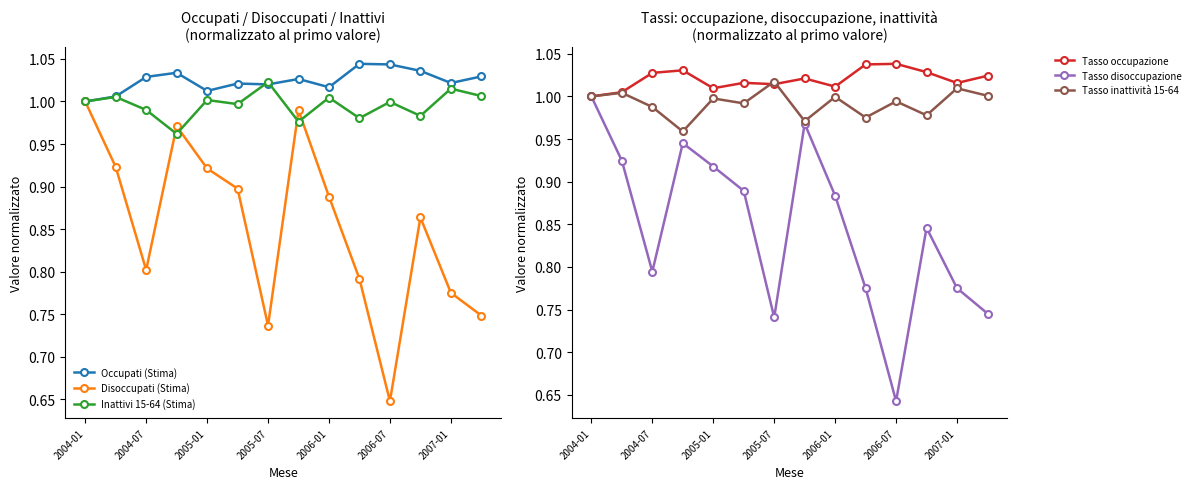

What are all the series names shown in the legend?

Occupati (Stima), Disoccupati (Stima), Inattivi 15-64 (Stima), Tasso occupazione, Tasso disoccupazione, Tasso inattività 15-64